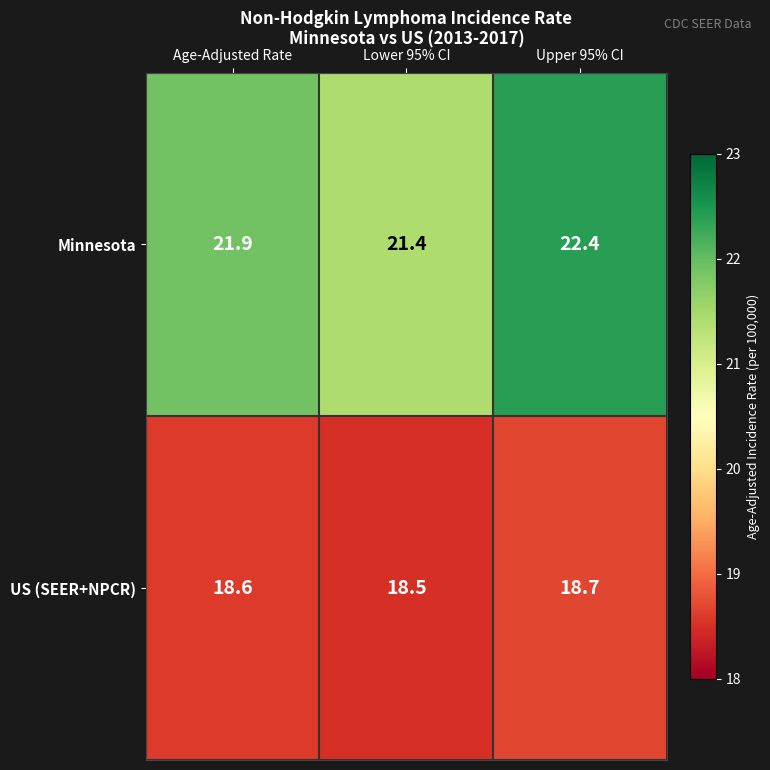

What is the approximate value of Minnesota at Upper 95% CI?

22.4